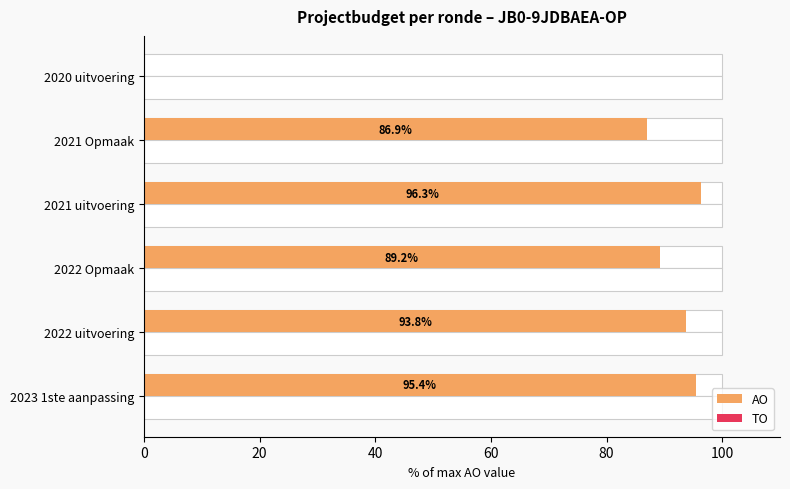

What is the lowest value of the TO series?

0.3